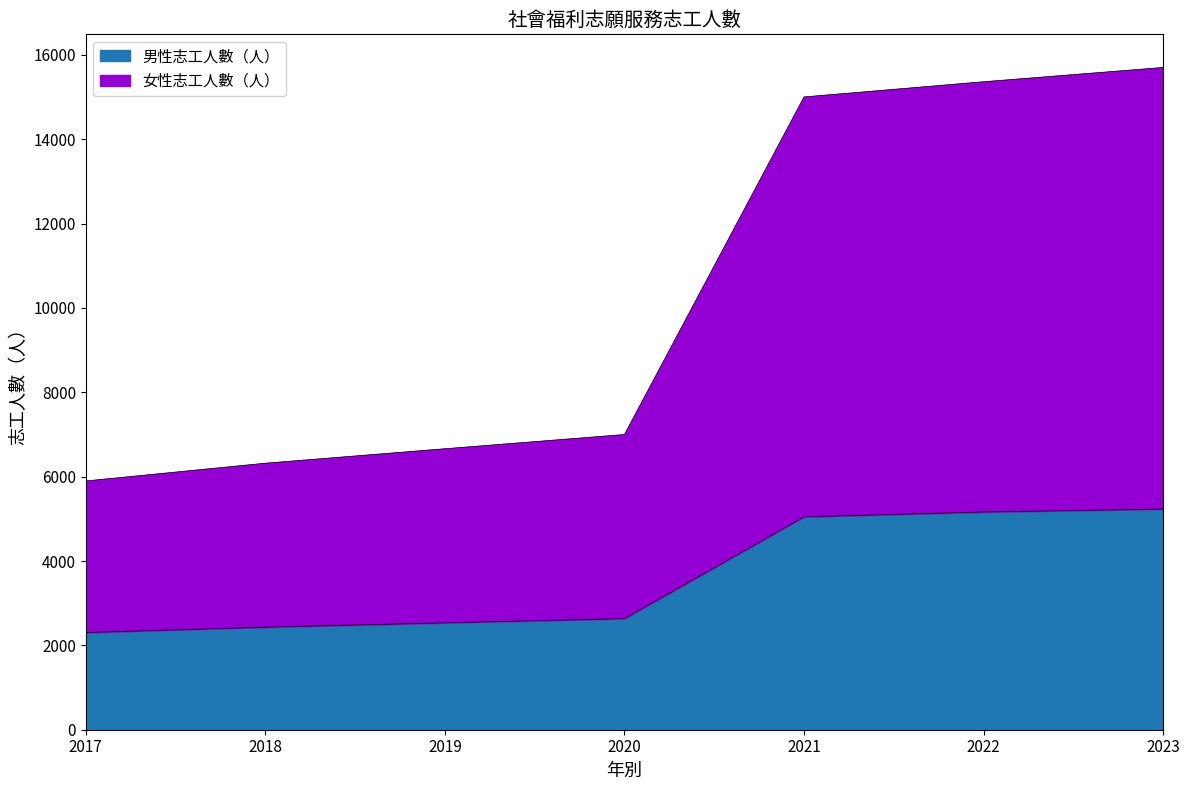

What is the value of the 男性志工人數（人） point at the 3rd from the left?

2536